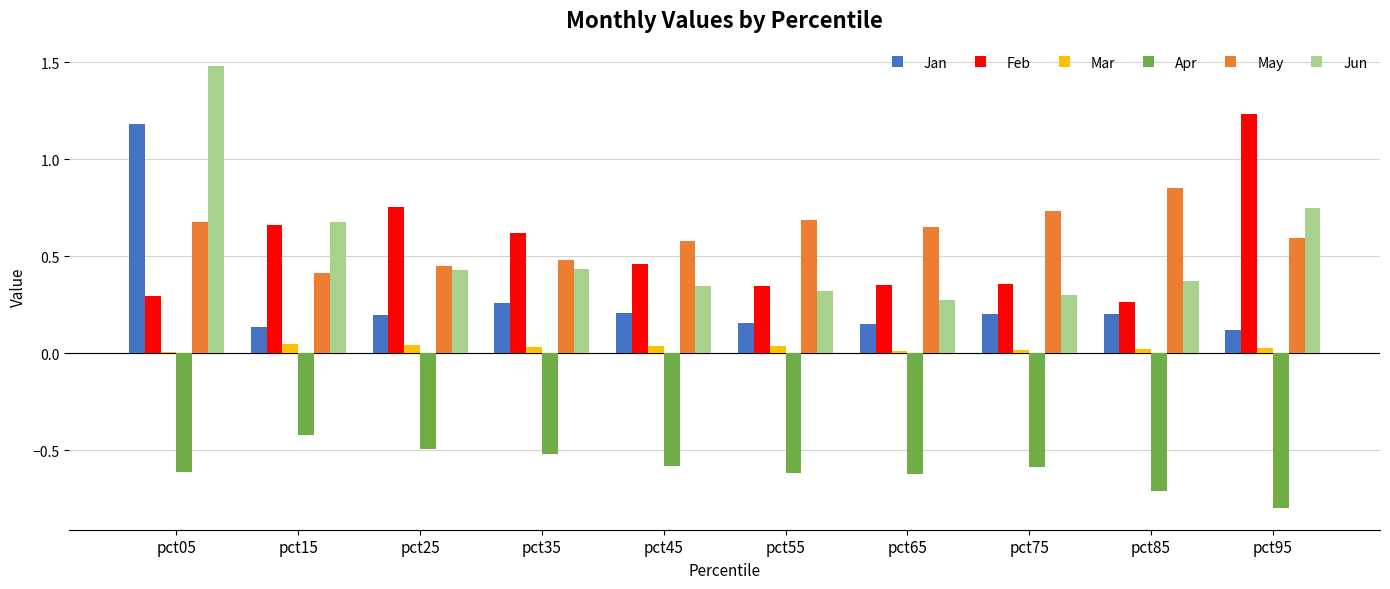

Which label corresponds to the largest value in the chart?

pct05